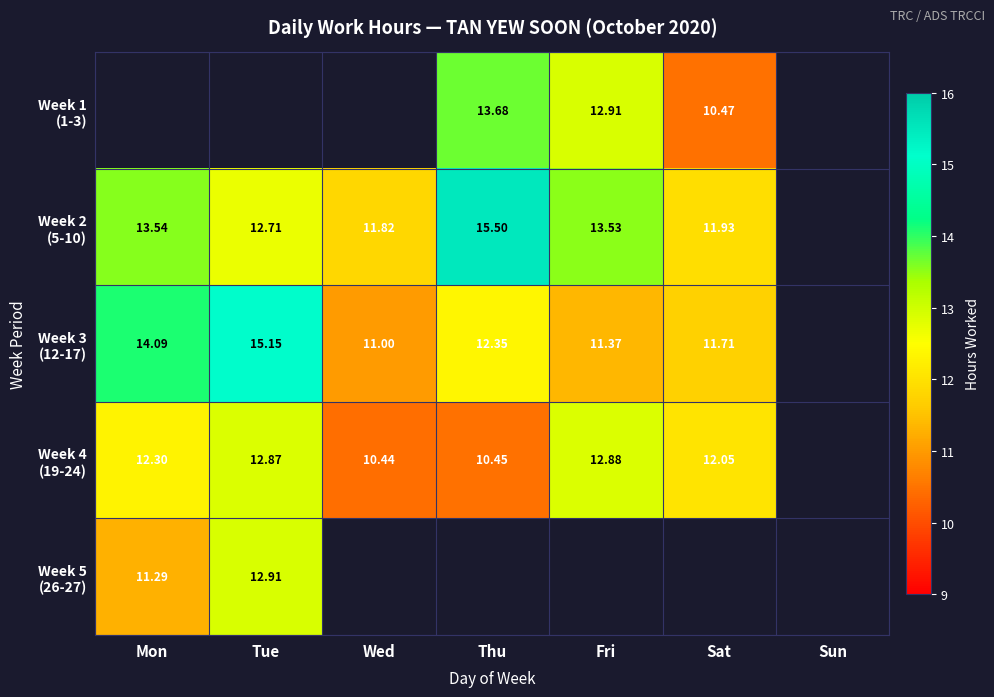

What is the difference between the highest and lowest values at Sat?

1.6